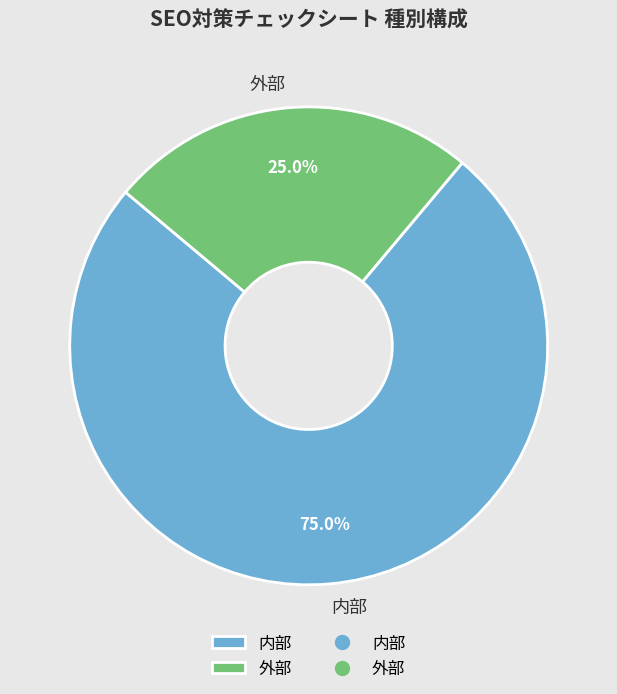

Which category accounts for the majority?

内部